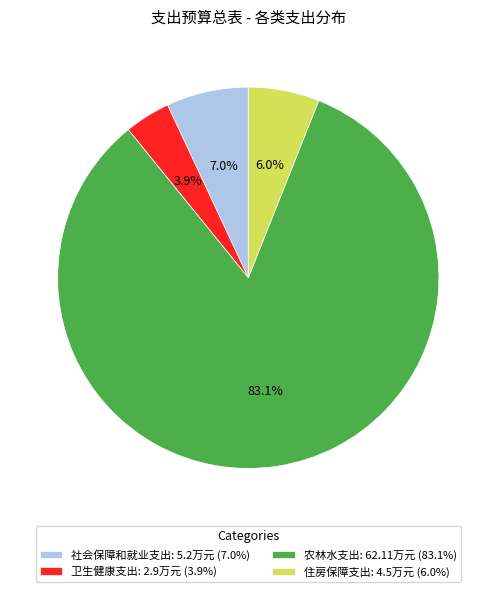

How many slices are in this pie chart?

4